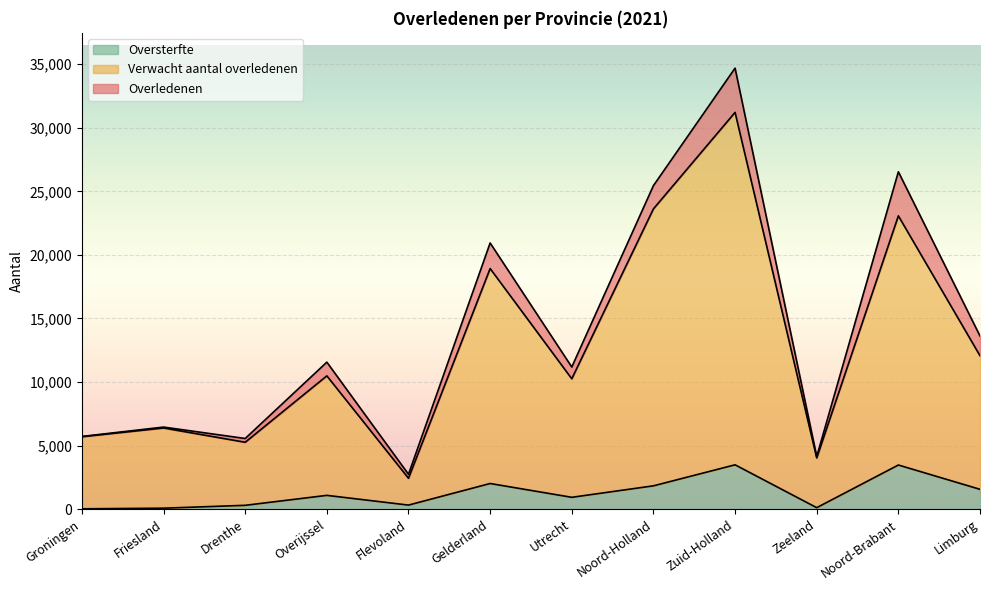

Between Zeeland and Noord-Holland, which is larger?

Noord-Holland